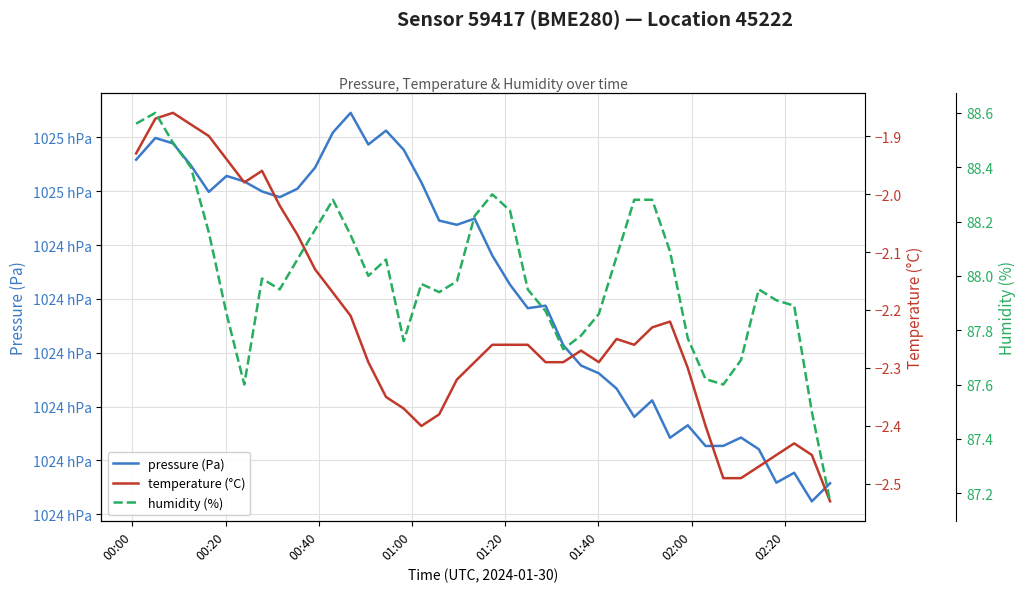

List the series in order of their peak value, highest first.

pressure (Pa), humidity (%), temperature (°C)